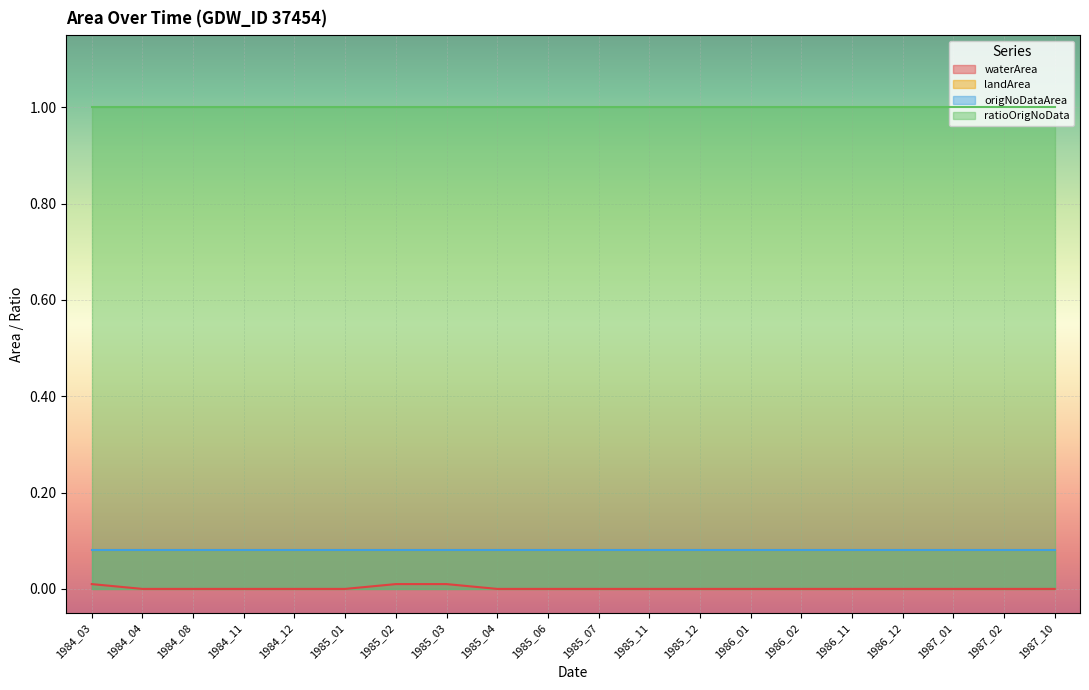

Is the value of ratioOrigNoData at 1985_03 greater than the value of landArea at 1985_11?

Yes